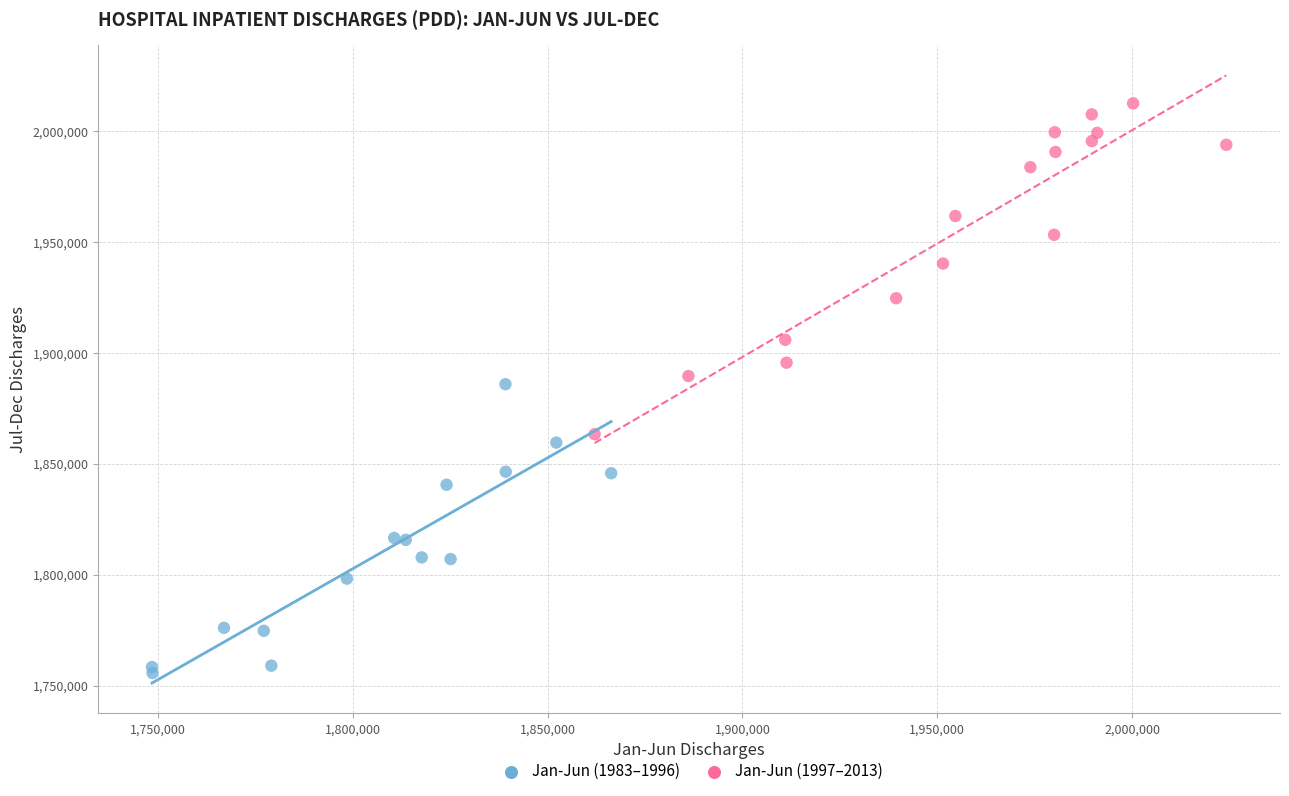

Which series has the largest Y range (max minus min)?

Jan-Jun (1997–2013)